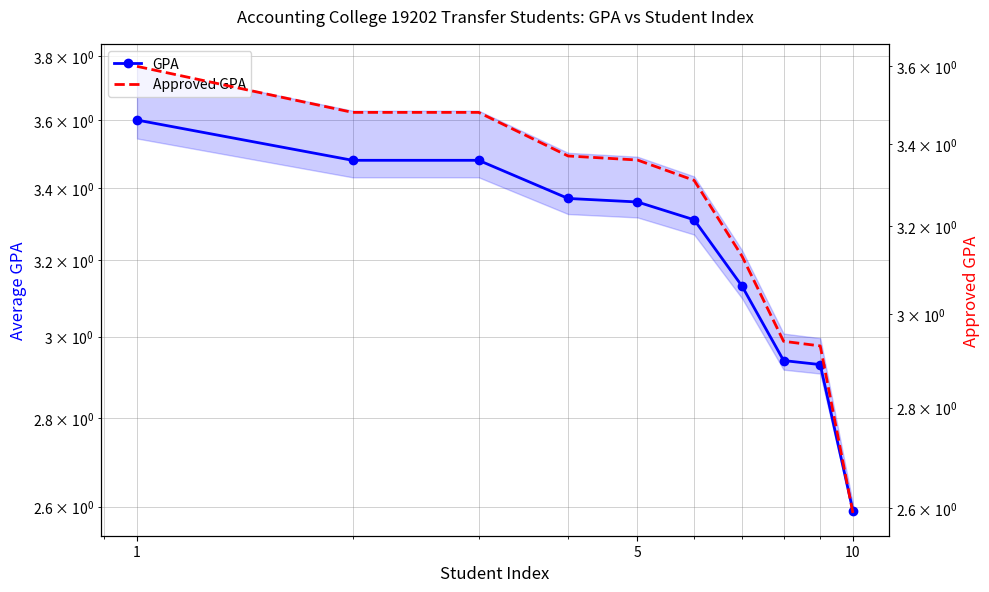

What is the label of the 10th point from the right?

1